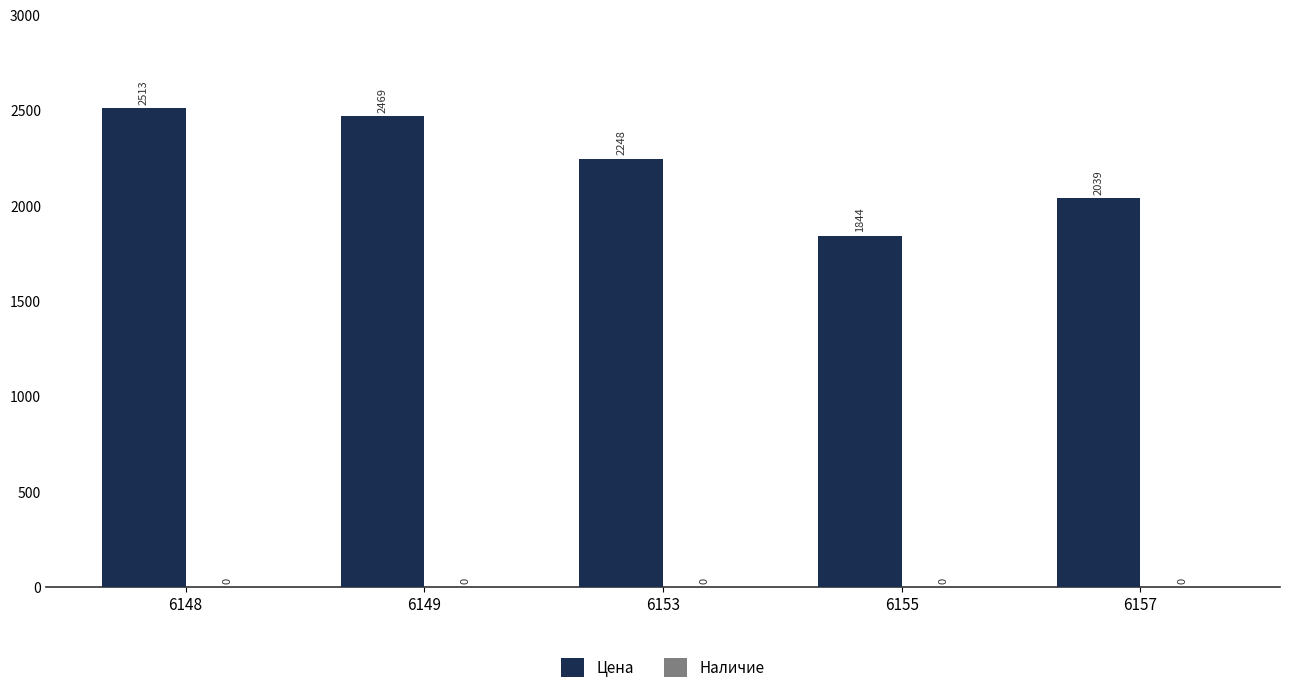

Does the chart contain any negative values?

No